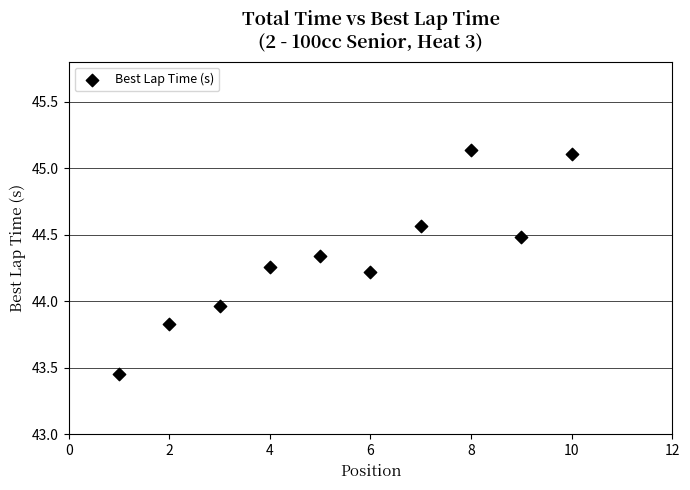

What is the range of X values (max minus min)?

9.0